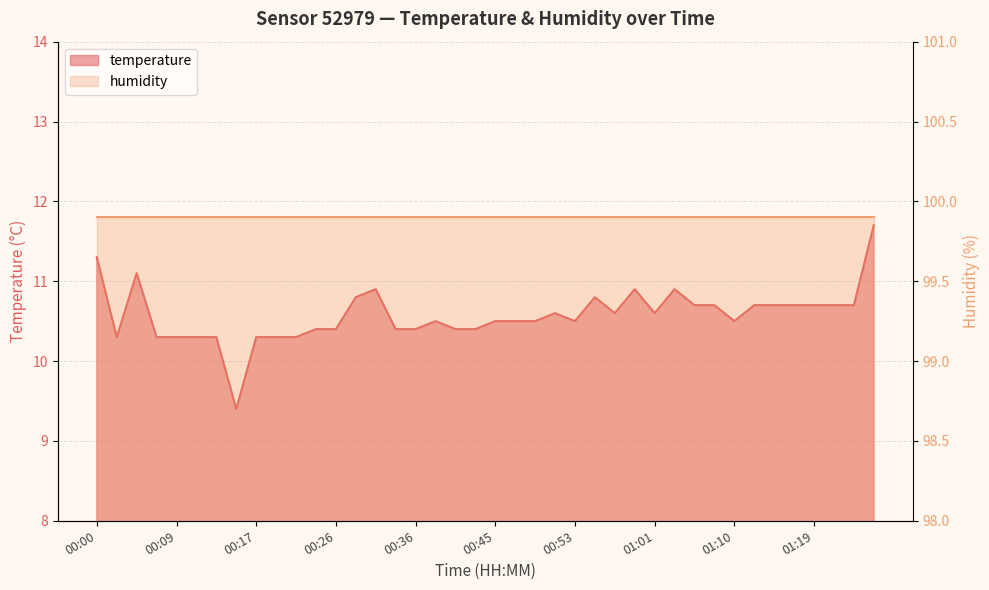

Reading right to left, extract all data points from this chart.

01:25=11.7	01:23=10.7	01:21=10.7	01:19=10.7	01:16=10.7	01:14=10.7	01:12=10.7	01:10=10.5	01:08=10.7	01:06=10.7	01:04=10.9	01:01=10.6	00:59=10.9	00:57=10.6	00:55=10.8	00:53=10.5	00:51=10.6	00:49=10.5	00:47=10.5	00:45=10.5	00:43=10.4	00:40=10.4	00:38=10.5	00:36=10.4	00:33=10.4	00:31=10.9	00:29=10.8	00:26=10.4	00:24=10.4	00:22=10.3	00:19=10.3	00:17=10.3	00:15=9.4	00:13=10.3	00:11=10.3	00:09=10.3	00:07=10.3	00:04=11.1	00:02=10.3	00:00=11.3